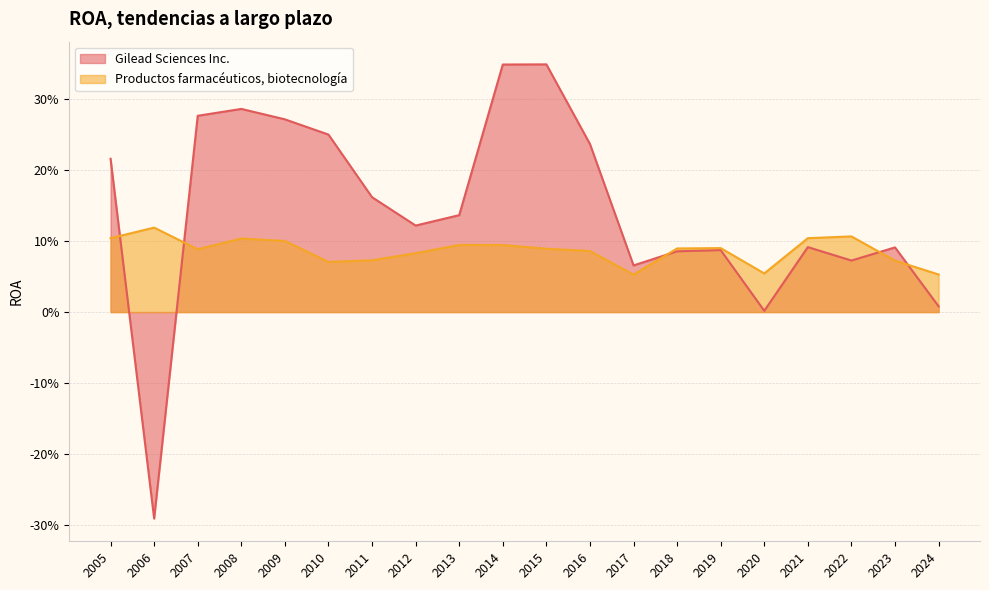

In Productos farmacéuticos, biotecnología, how many points are lower than both neighbors (excluding endpoints)?

4